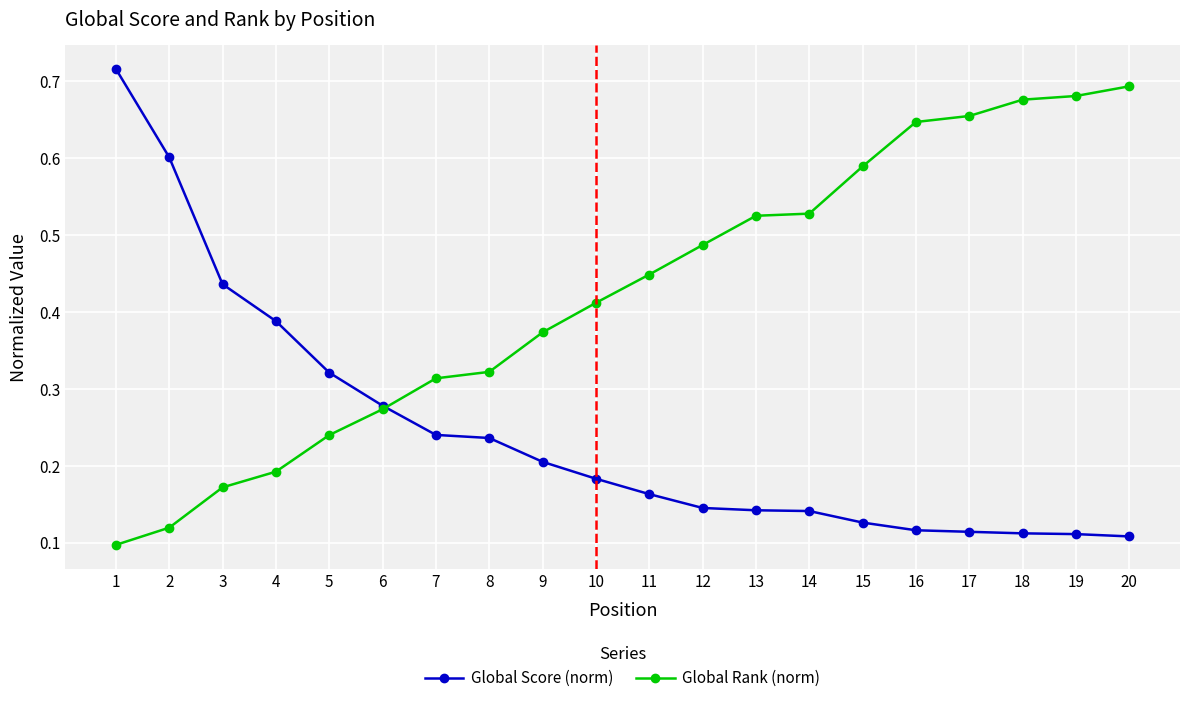

Between 5 and 16, which series saw the biggest shift?

Global Rank (norm)